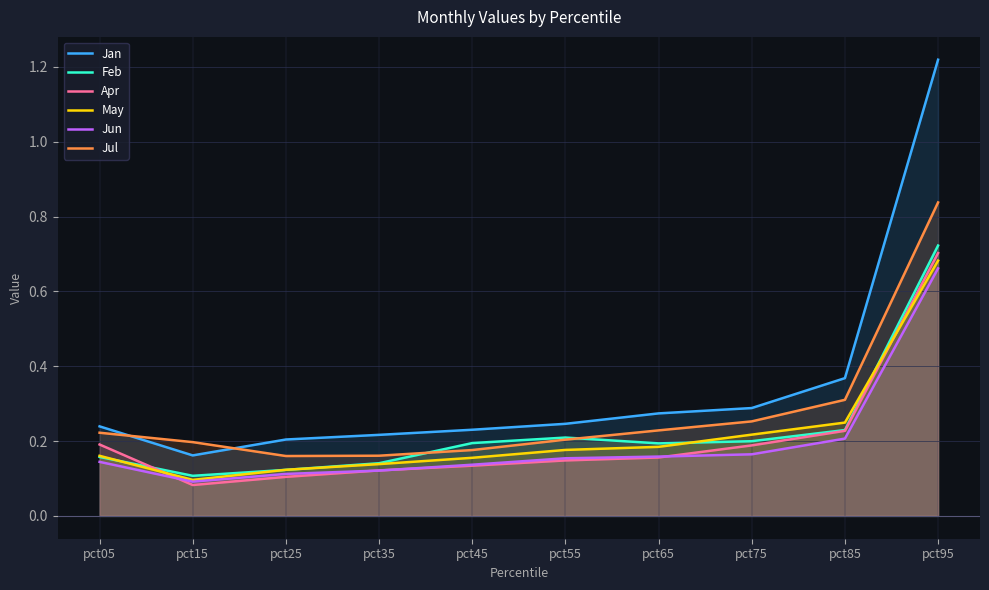

How many lines are shown in the chart?

6